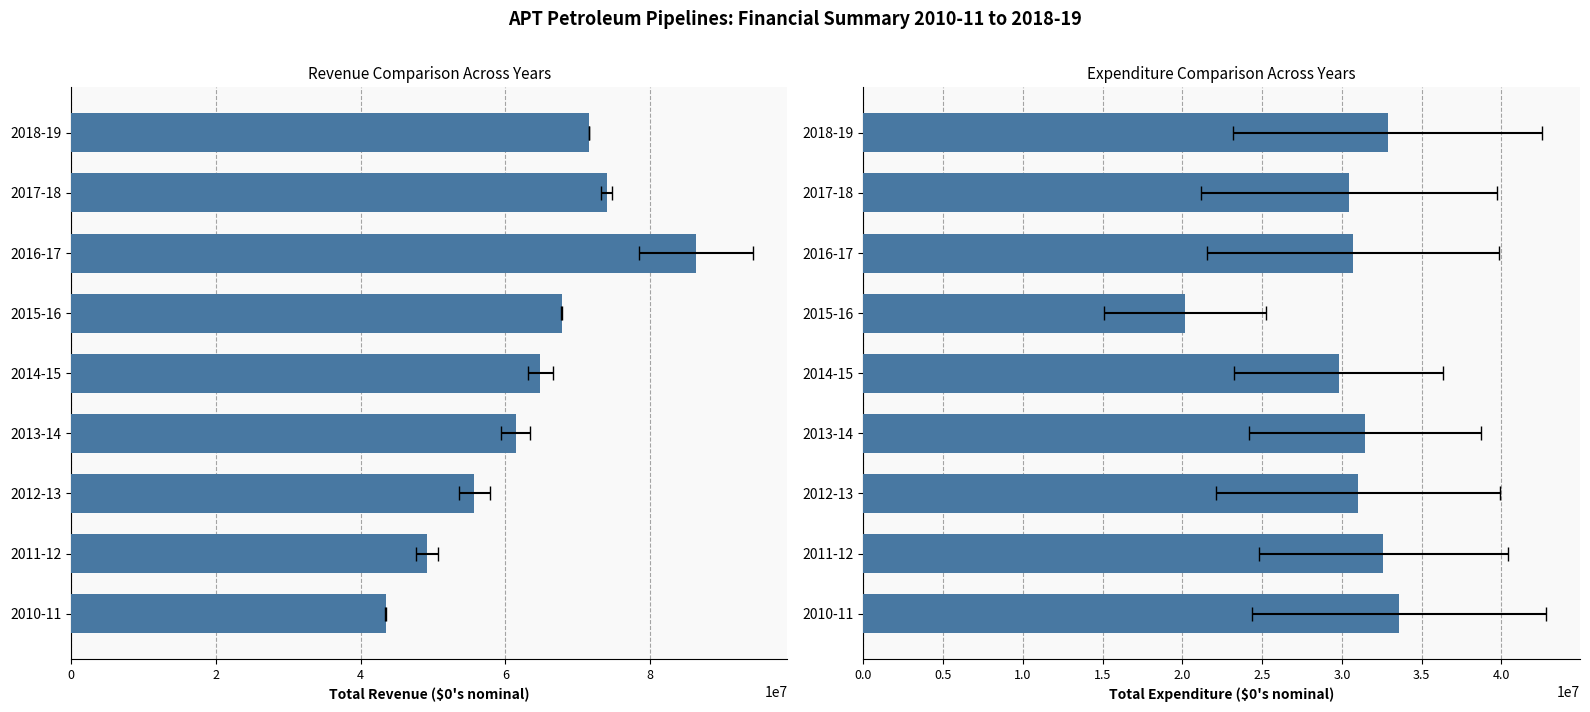

How many groups of bars are there?

9